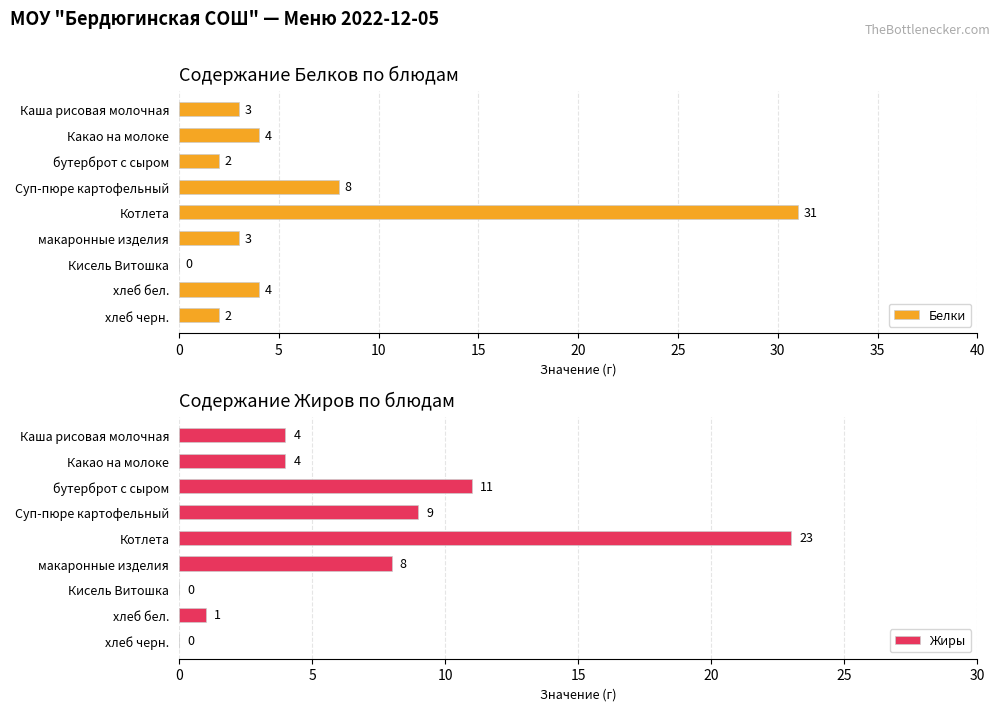

What is the maximum value shown in the chart?

31